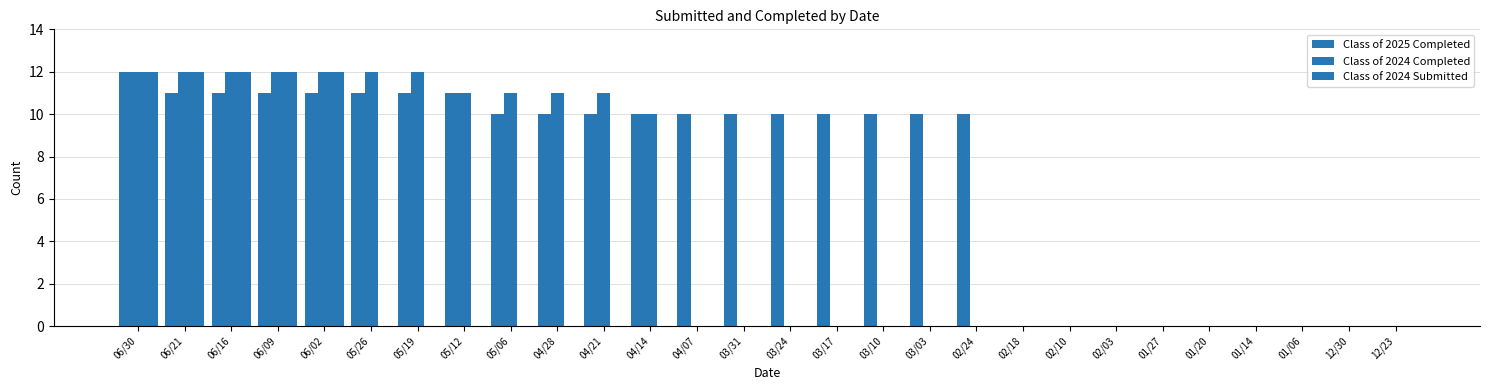

What is the greatest value displayed?

12